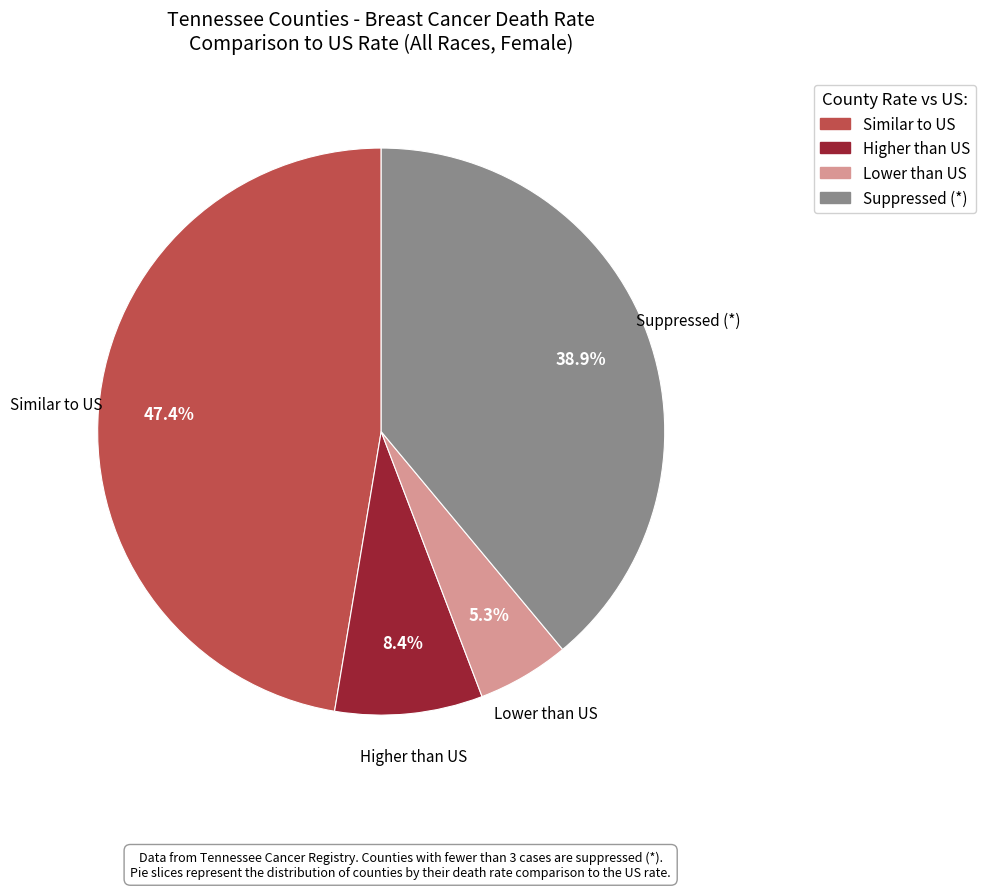

How many slices are in this pie chart?

4